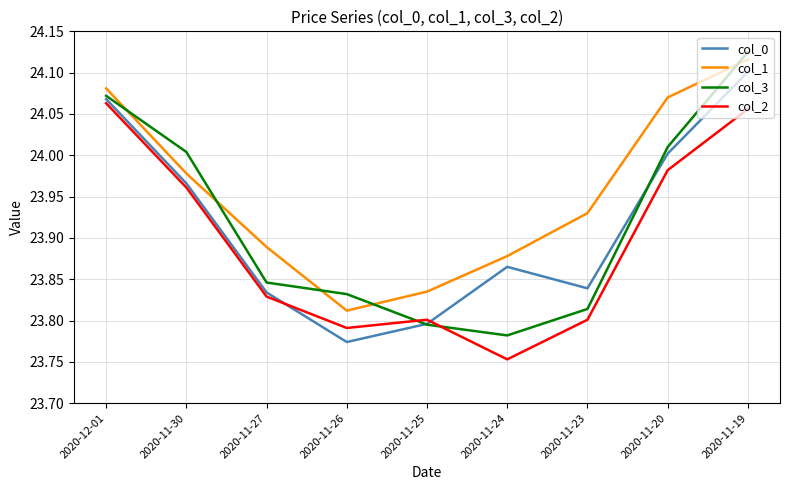

What position from the left is 2020-12-01?

1